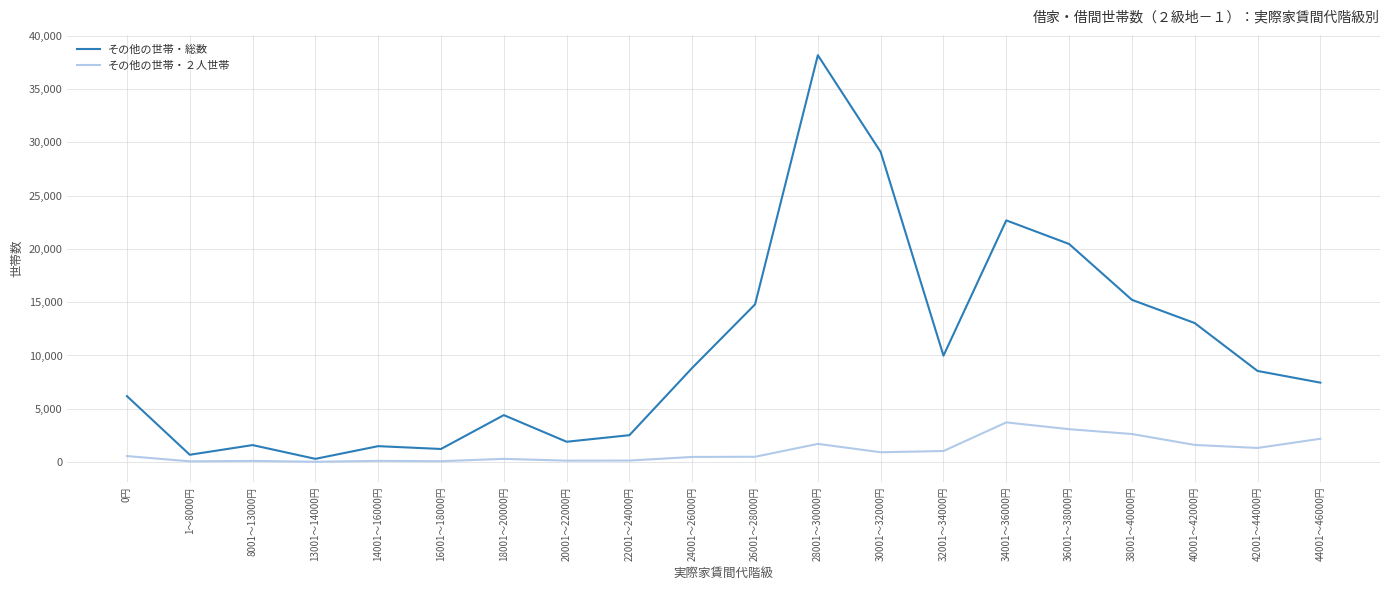

Rank the series by their average value, from highest to lowest.

その他の世帯・総数, その他の世帯・２人世帯